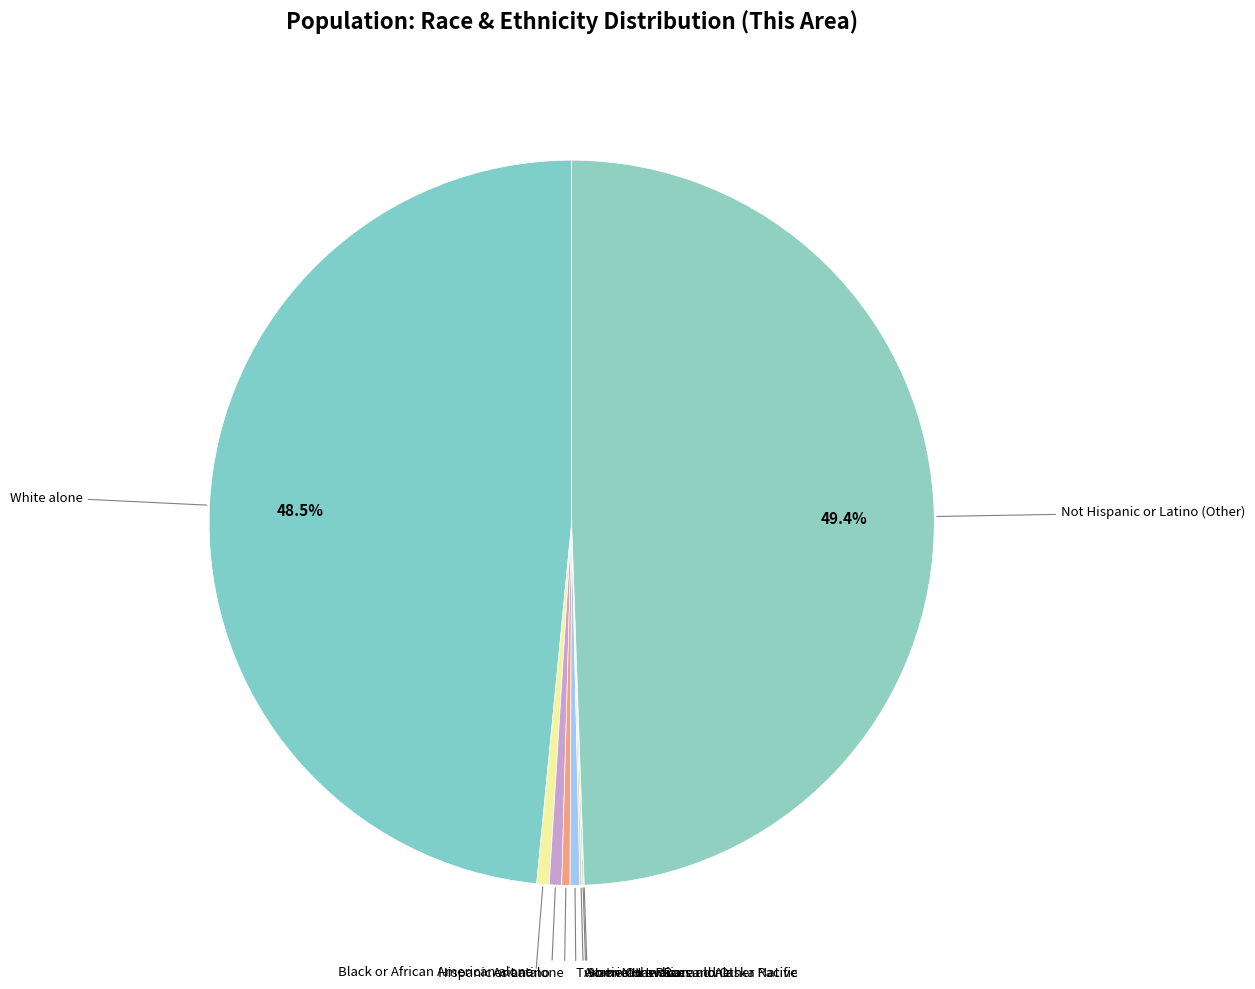

Between Two or More Races and White alone, which is larger?

White alone